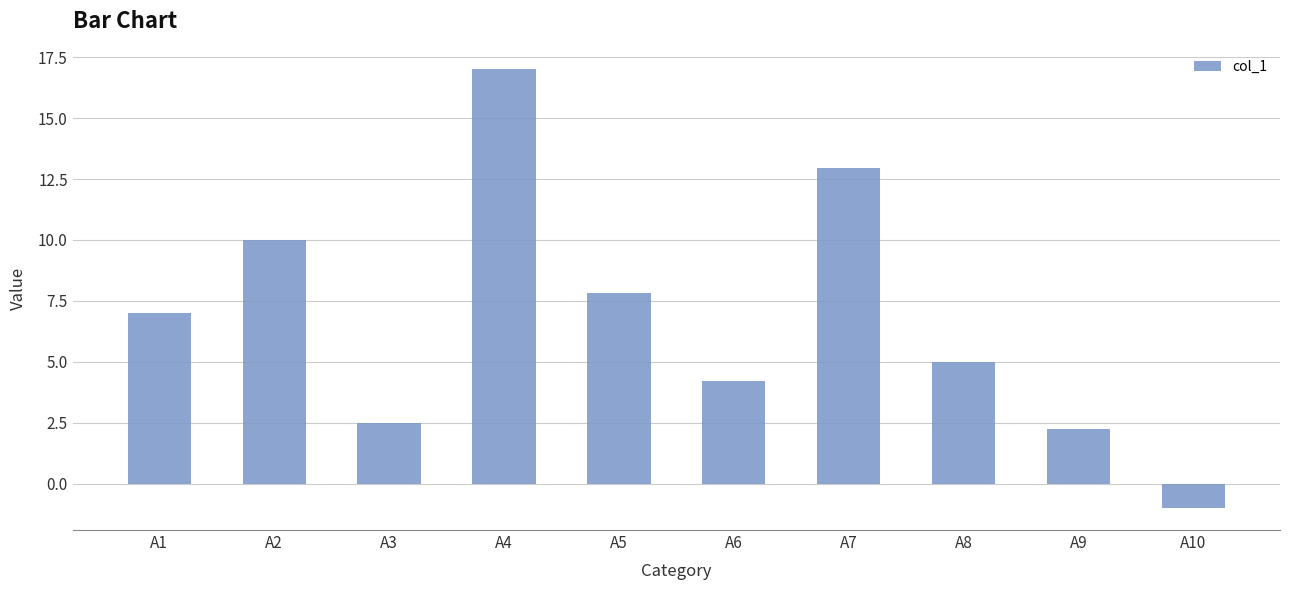

List the labels in order of value, smallest first.

A10, A9, A3, A6, A8, A1, A5, A2, A7, A4